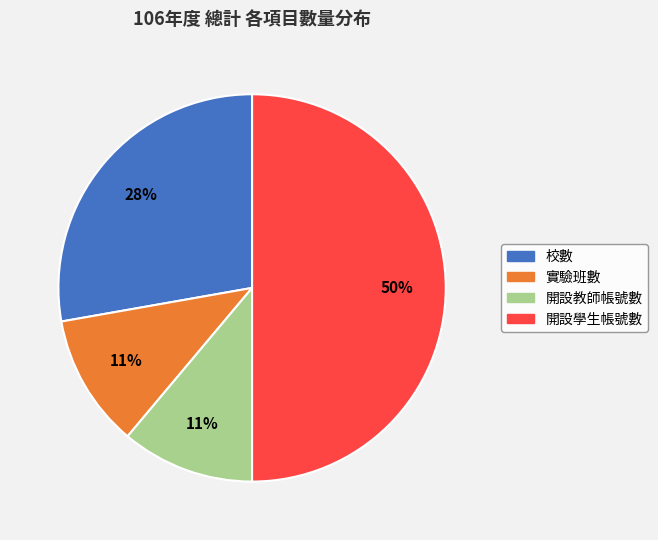

To the nearest percent, what portion does 實驗班數 represent?

11%